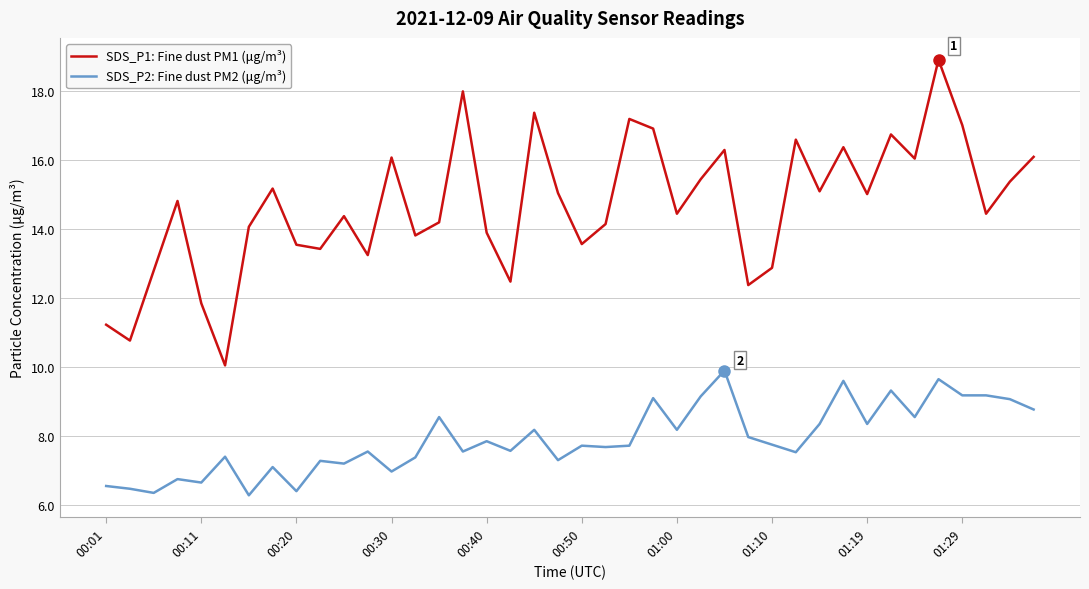

What is the difference between the maximum and minimum values in the SDS_P1: Fine dust PM1 (μg/m³) series?

8.9